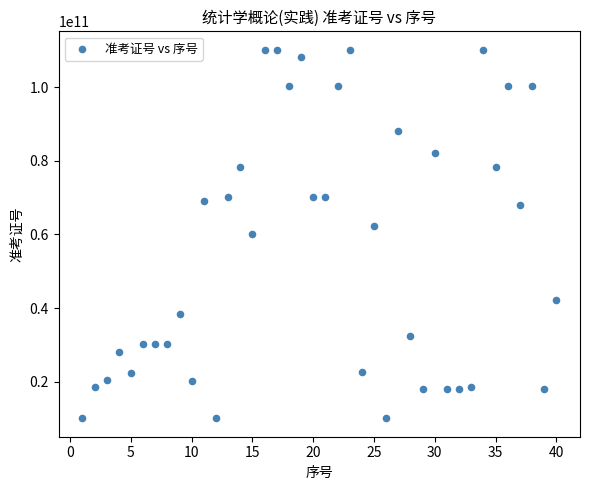

What is the range of Y values (max minus min)?

100019073685